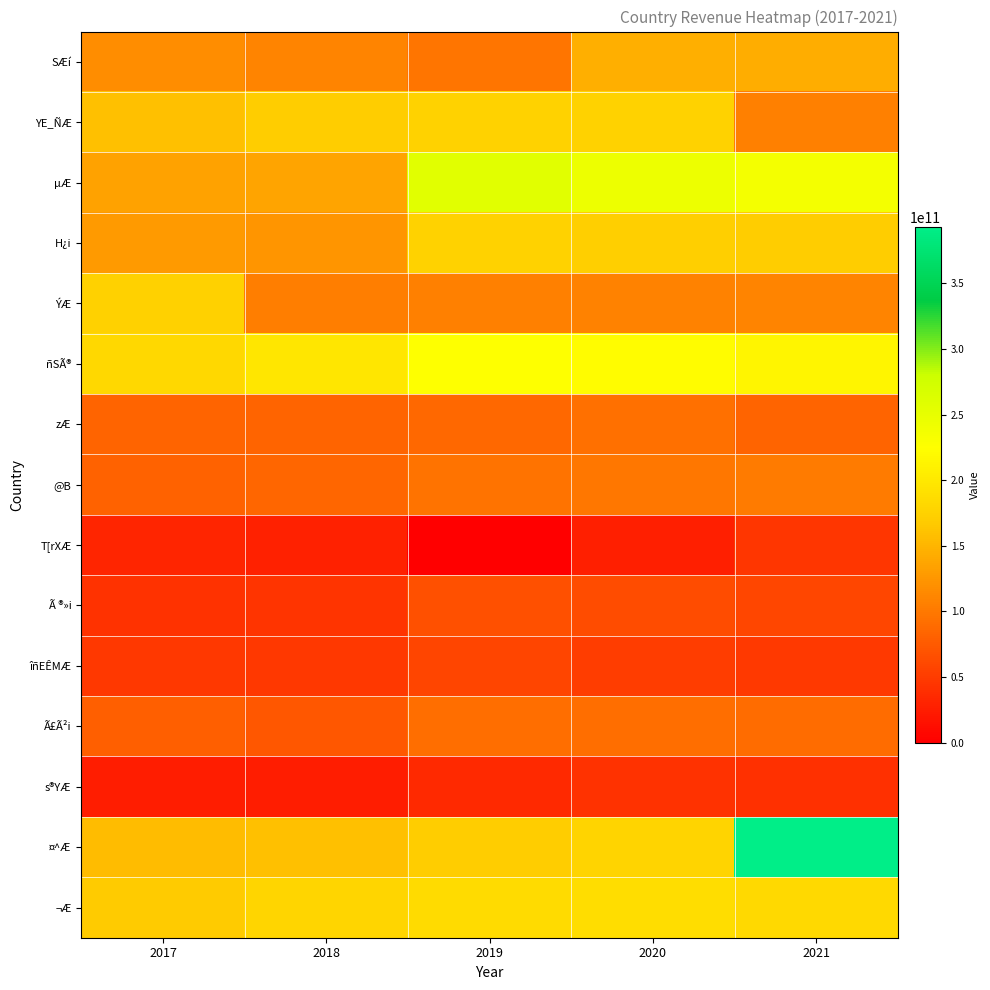

Reading right to left, list all the values displayed in this chart.

SÆí: 2021=143800083163	2020=144385459976	2019=96796236953	2018=110420082437	2017=117742729020
YE_ÑÆ: 2021=106227411853	2020=176061012247	2019=175465531832	2018=169627207621	2017=158676870009
µÆ: 2021=235186484040	2020=243080683607	2019=257820422194	2018=136345100249	2017=134879927518
H¿i: 2021=169457360347	2020=173009082701	2019=175283031858	2018=123112268506	2017=127543517810
ÝÆ: 2021=109165004582	2020=108809246021	2019=107341433600	2018=104842340381	2017=174410584121
ñSÃ®: 2021=214498347255	2020=221966917129	2019=225197263063	2018=197691442720	2017=181999653178
zÆ: 2021=84463604510	2020=92656172889	2019=86253019895	2018=83750030072	2017=83660774529
@B: 2021=102244890436	2020=98298555090	2019=96582940361	2018=84747354179	2017=81951647507
T[rXÆ: 2021=45281010446	2020=26226925763	2019=0	2018=28181793893	2017=31009955944
Ã ®»i: 2021=59154965305	2020=64400359765	2019=66458872076	2018=43647733887	2017=41734932185
îñEÊMÆ: 2021=47834540098	2020=50689591256	2019=56898398813	2018=46474280516	2017=47479919883
Ã£Ã²i: 2021=90285219030	2020=90785789450	2019=90961261542	2018=72578250574	2017=79600473994
s®YÆ: 2021=40691615239	2020=42848100896	2019=34860783379	2018=25930150884	2017=25283668407
¤^Æ: 2021=393170063963	2020=176966087818	2019=170017525992	2018=158463901947	2017=156279485638
¬Æ: 2021=182763221496	2020=188135280465	2019=185342470618	2018=179689327050	2017=167891890911